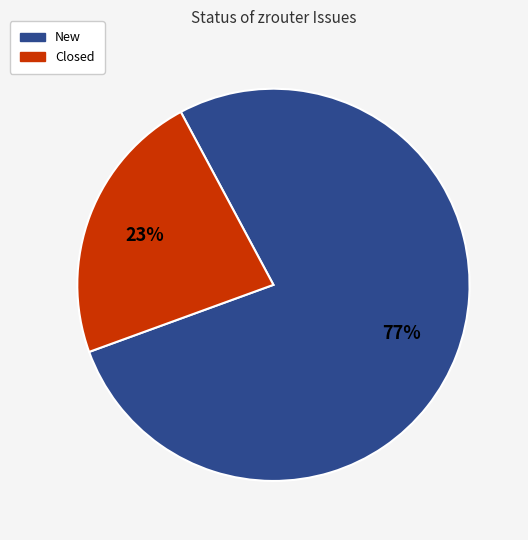

True or false: New accounts for 82% of the total.

False